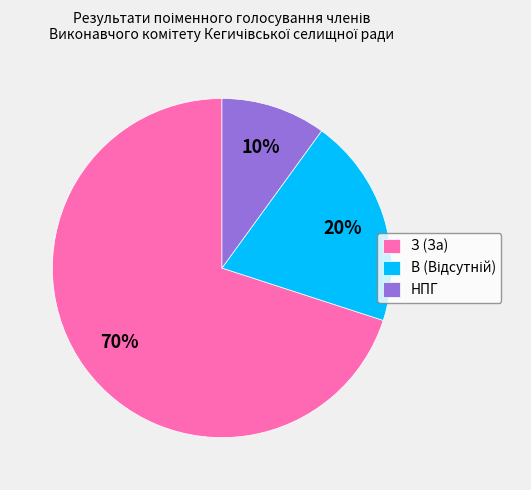

The З (За) slice represents 63% of the pie. True or false?

False